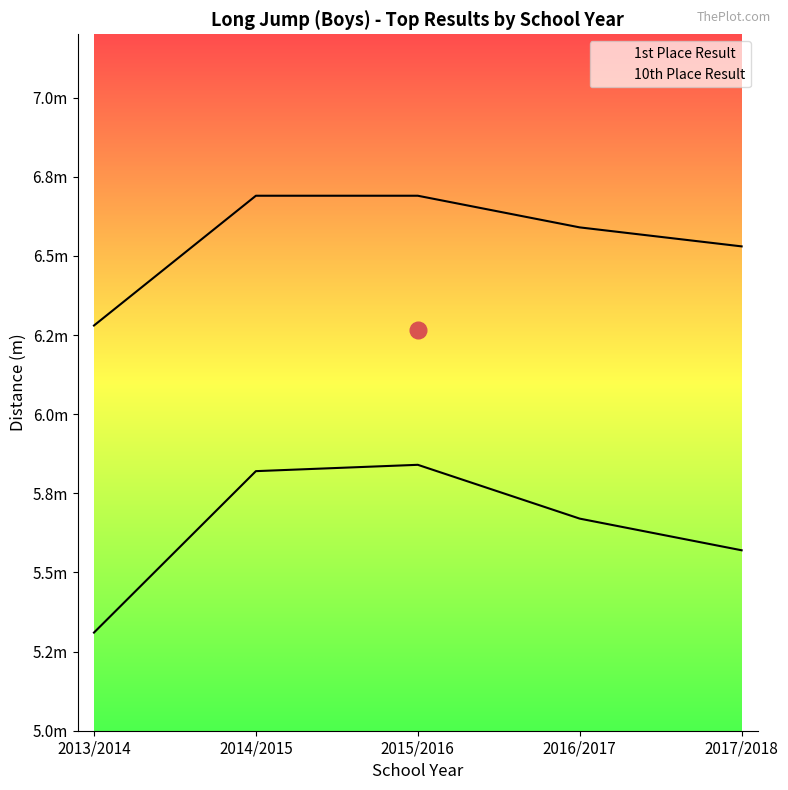

Is this an area chart (filled region under the line)?

No